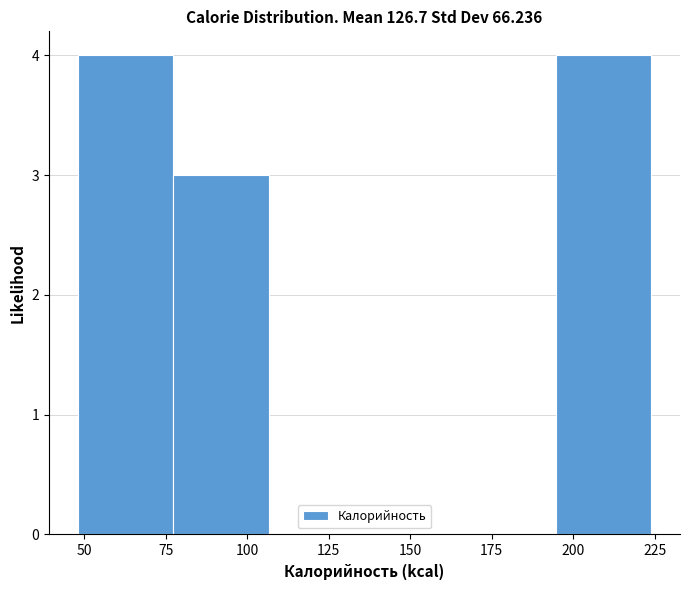

What is the height of the bar covering 195 to 225 on the x-axis? Neither the bar edges nor the heights are printed on the chart, so give them approximately, as read against the axes.

4